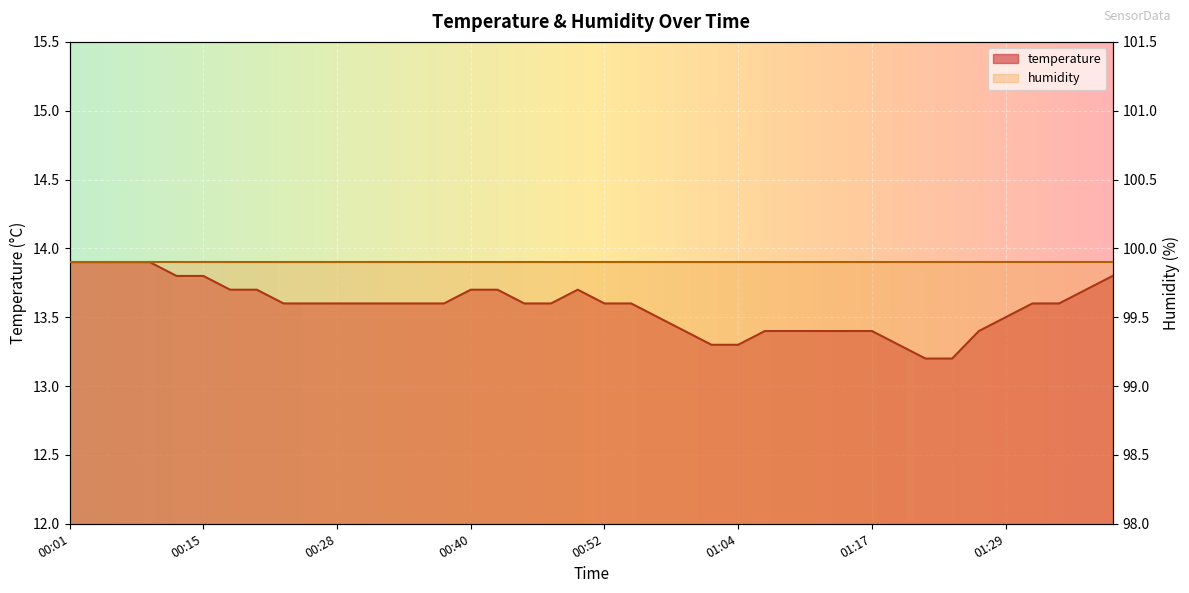

What is the difference between the maximum and second lowest values?

0.7